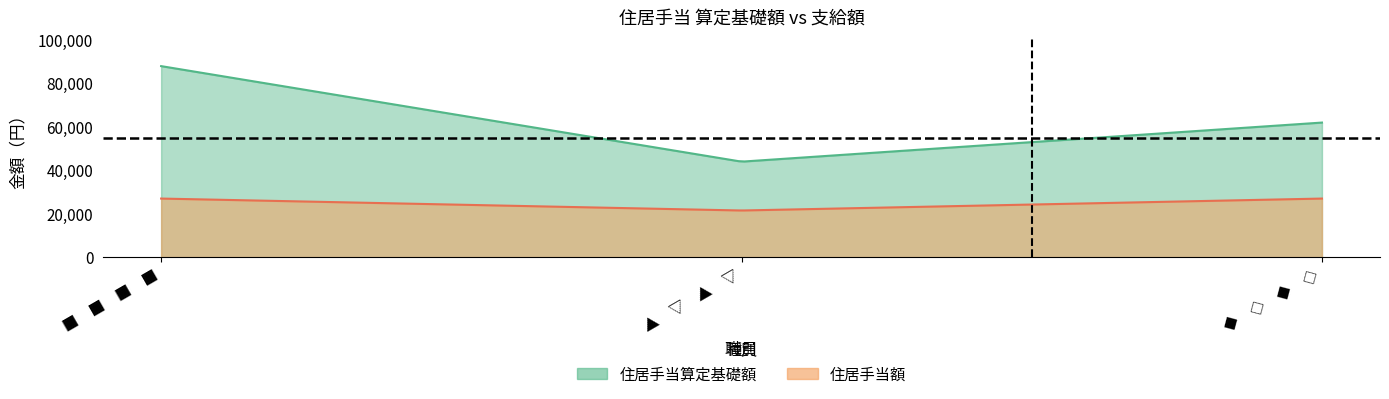

What are all the series names shown in the legend?

住居手当算定基礎額, 住居手当額